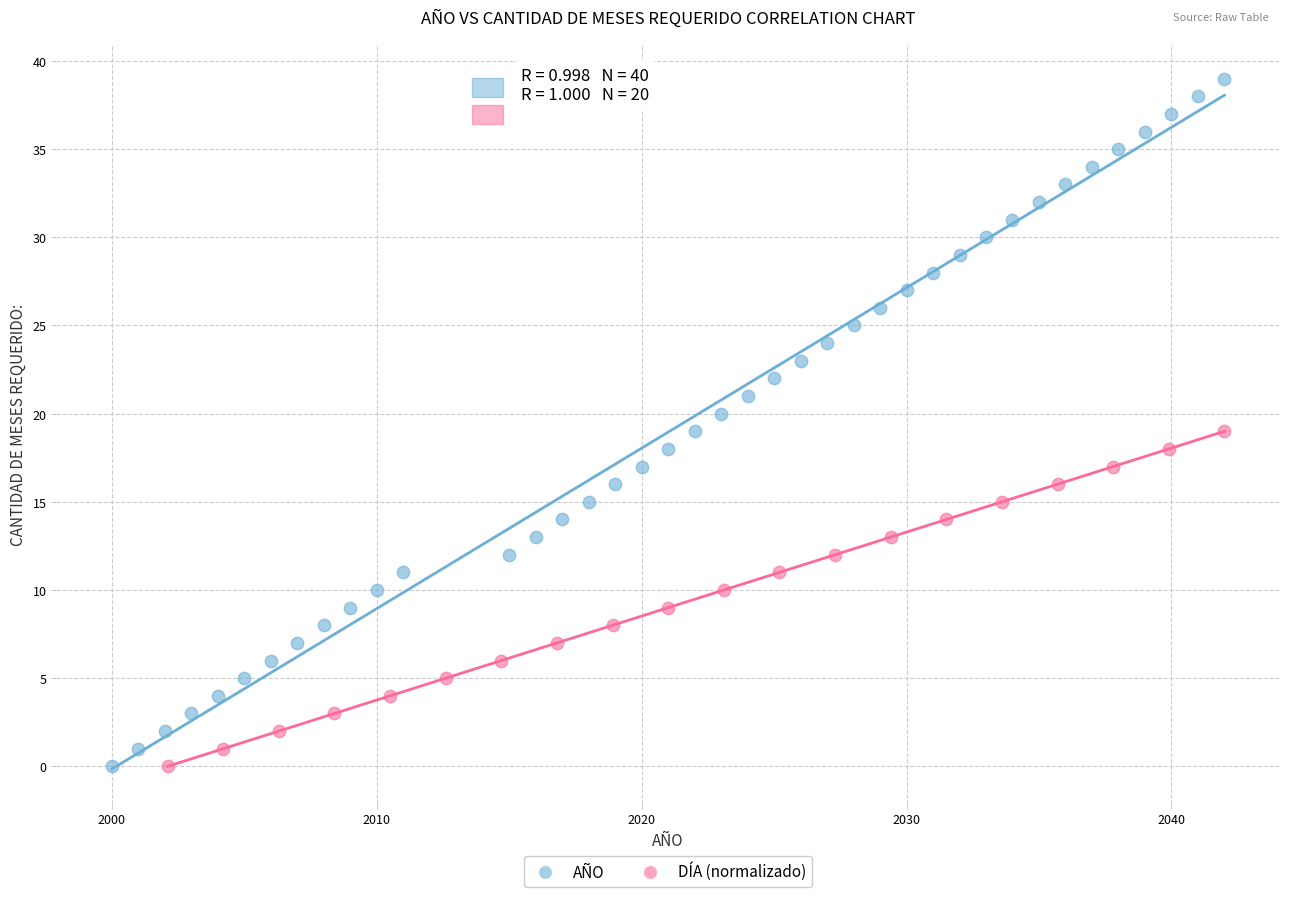

Which series has the largest Y range (max minus min)?

AÑO